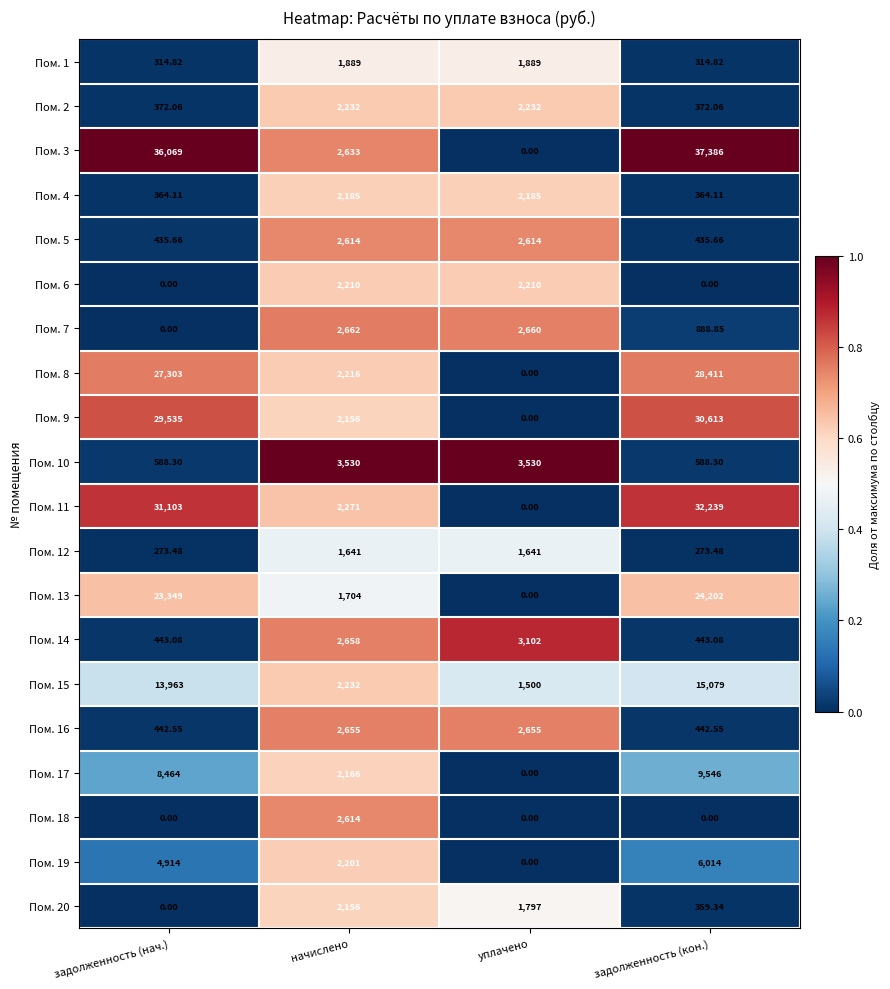

List the labels in order of Пом. 15 value, smallest first.

уплачено, начислено, задолженность (нач.), задолженность (кон.)